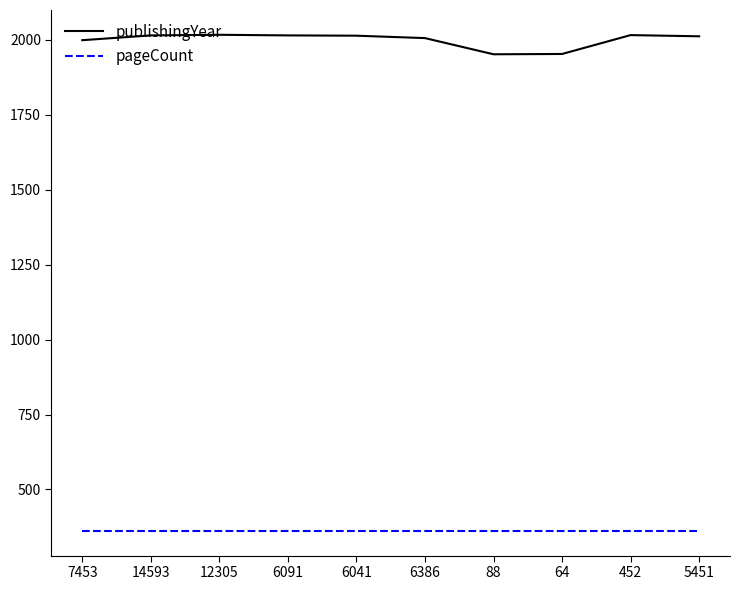

Rank the series at 12305 from lowest to highest value.

pageCount, publishingYear